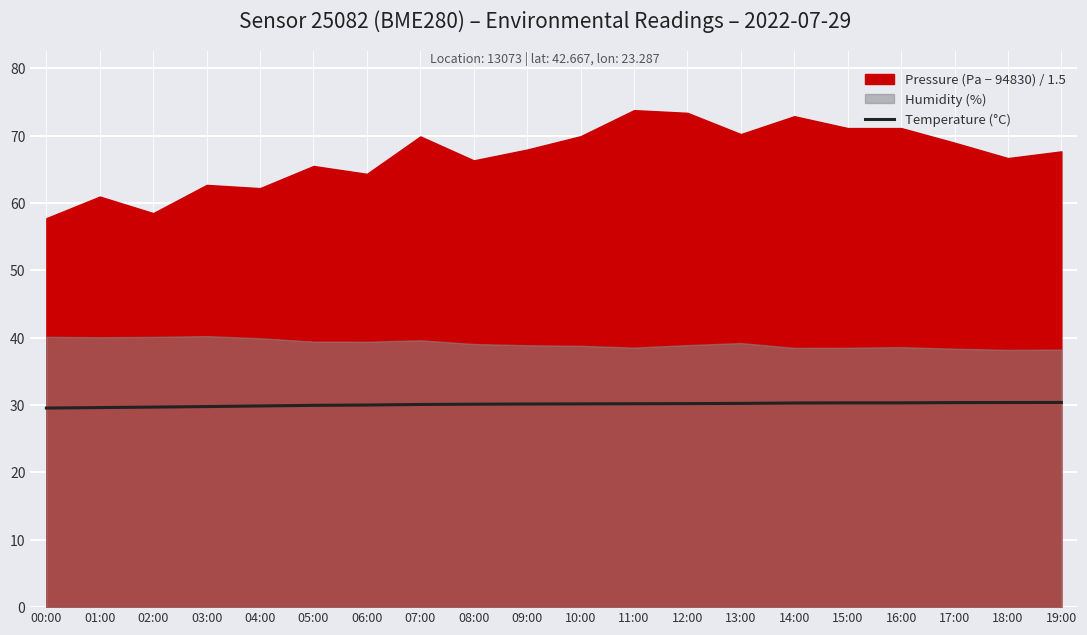

The chart shows a value of 13.5 at 17:00. True or false?

False